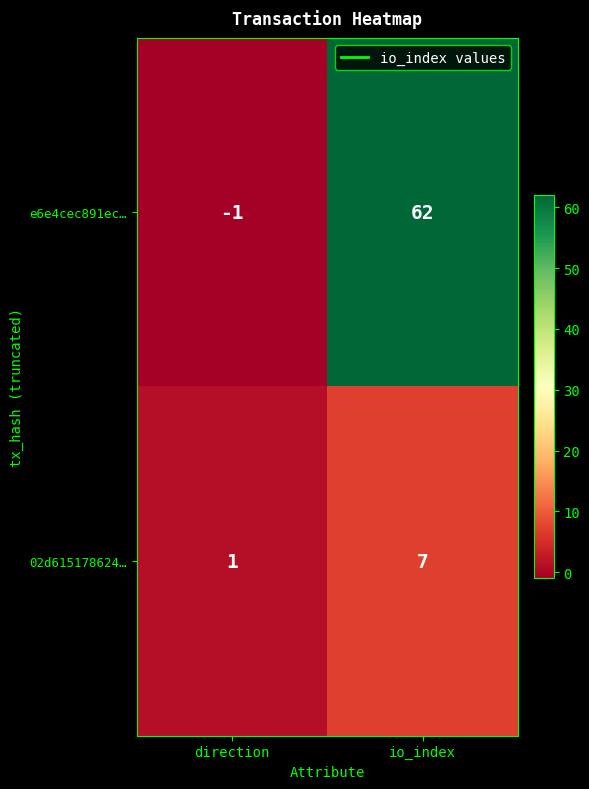

What is the maximum value shown in the chart?

62